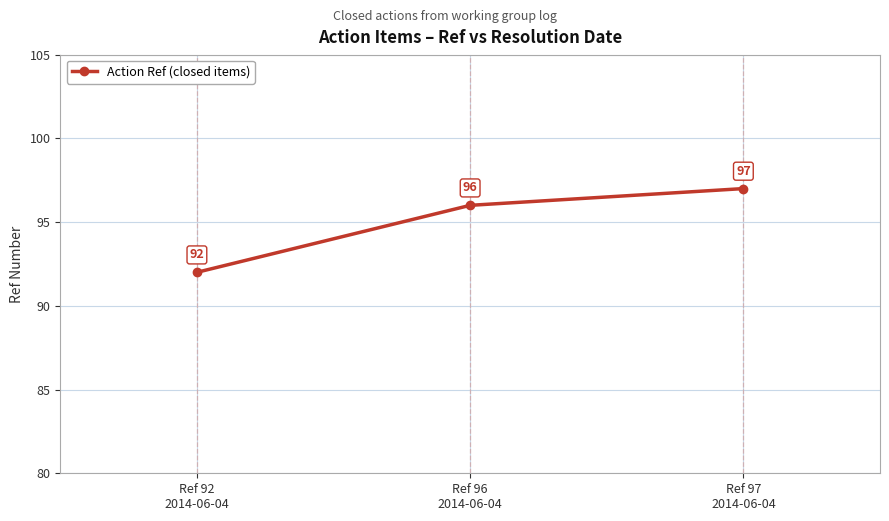

Between Ref 92
2014-06-04 and Ref 96
2014-06-04, which is larger?

Ref 96
2014-06-04